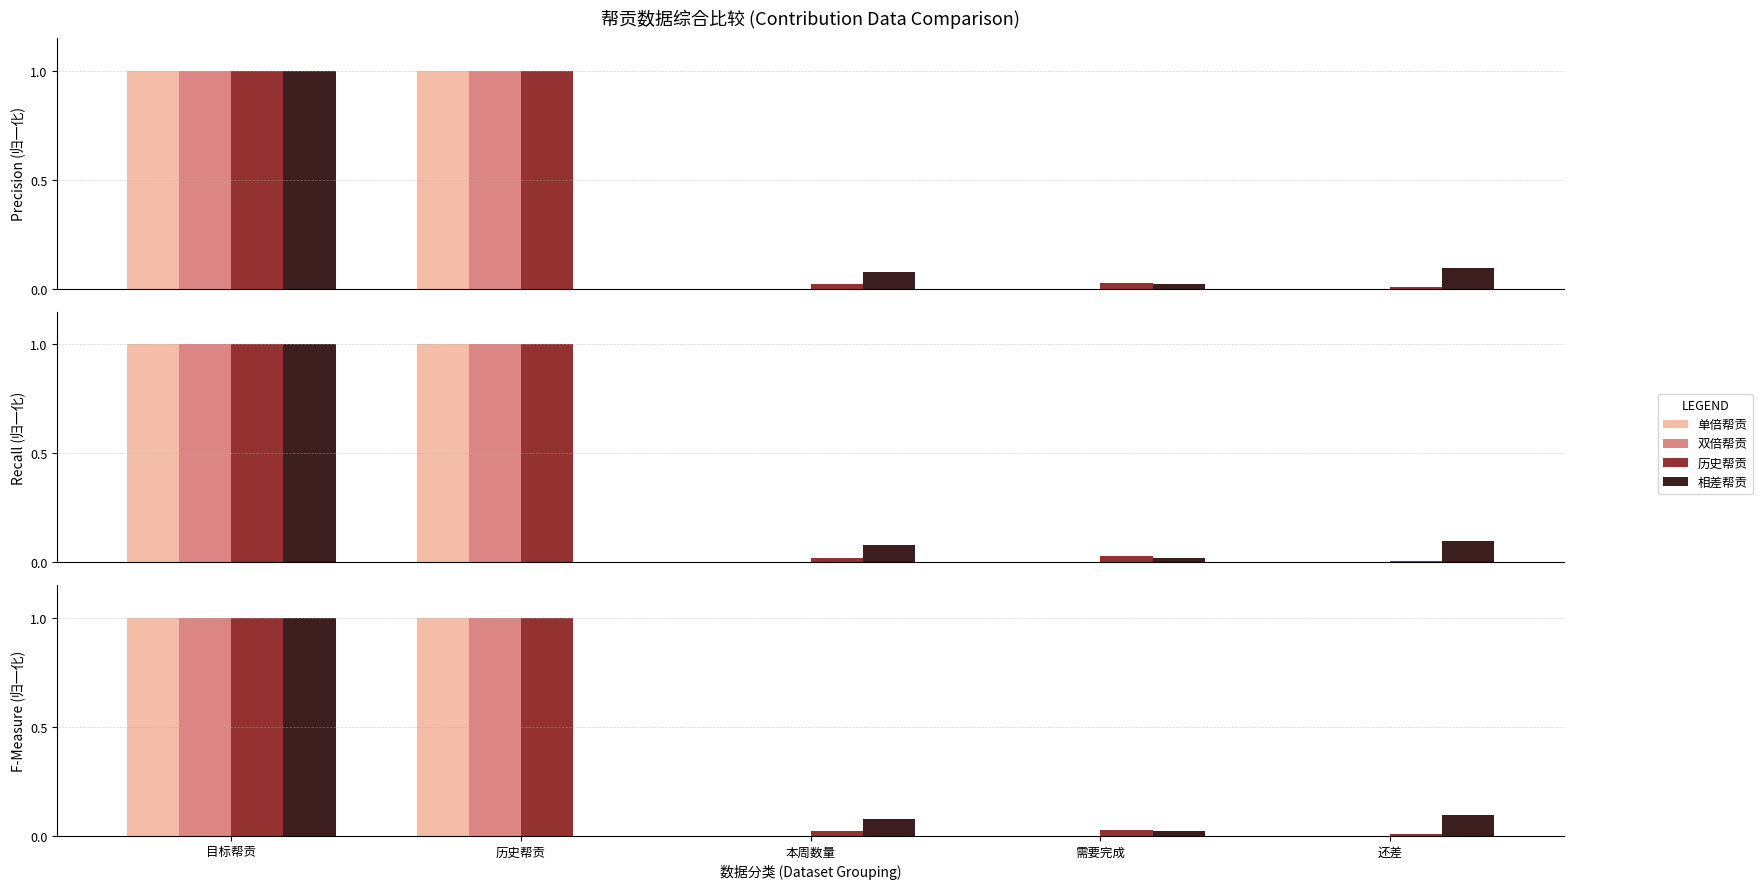

What position from the left is 历史帮贡?

2